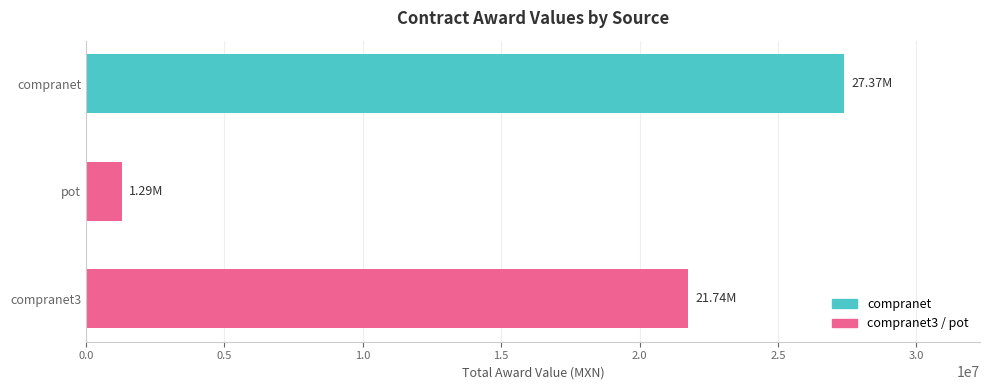

What is the value of the 1st bar from the left?

1290408.0